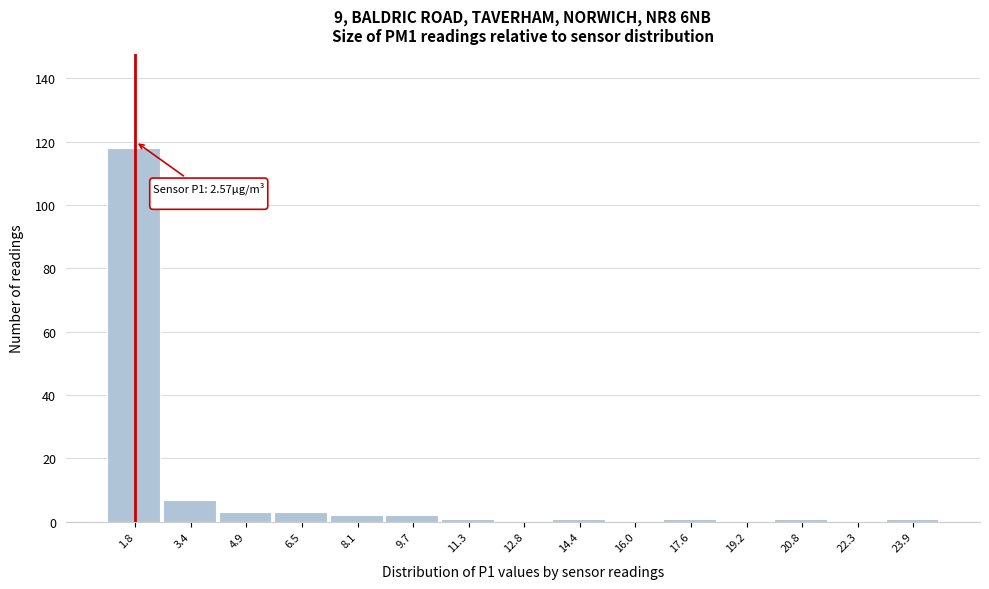

Reading left to right, extract all data points from this chart.

1.8=118	3.4=7	4.9=3	6.5=3	8.1=2	9.7=2	11.3=1	12.8=0	14.4=1	16.0=0	17.6=1	19.2=0	20.8=1	22.3=0	23.9=1